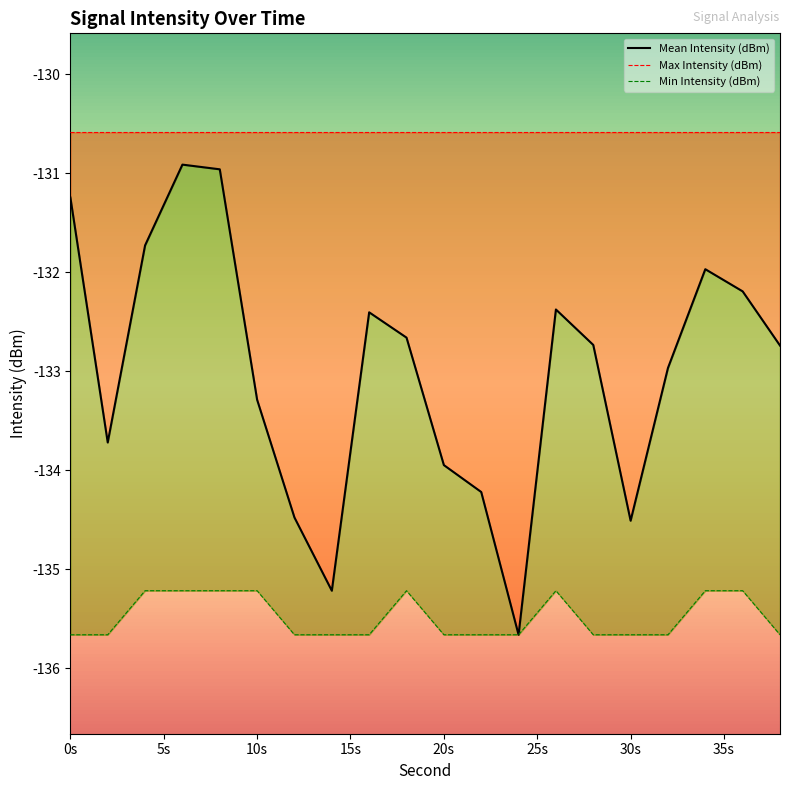

True or false: Min Intensity (dBm) and Mean Intensity (dBm) intersect in this chart.

False